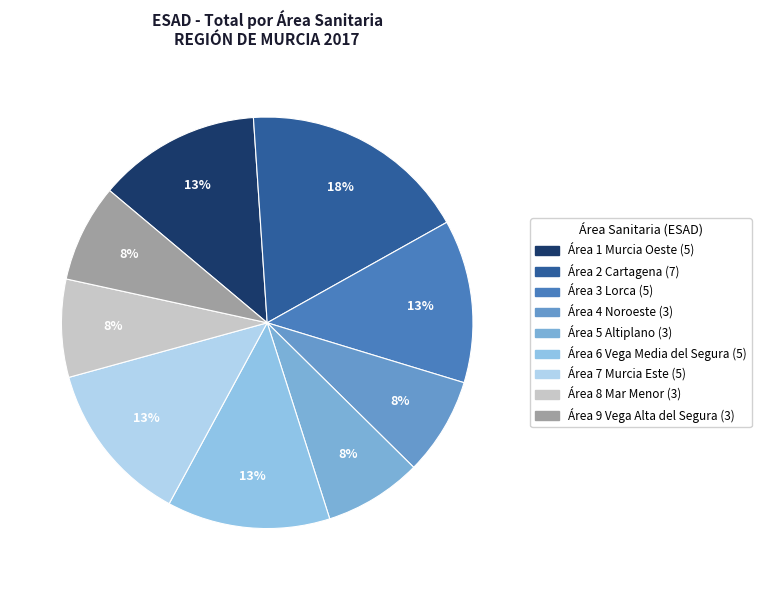

Count the number of slices in the pie.

9